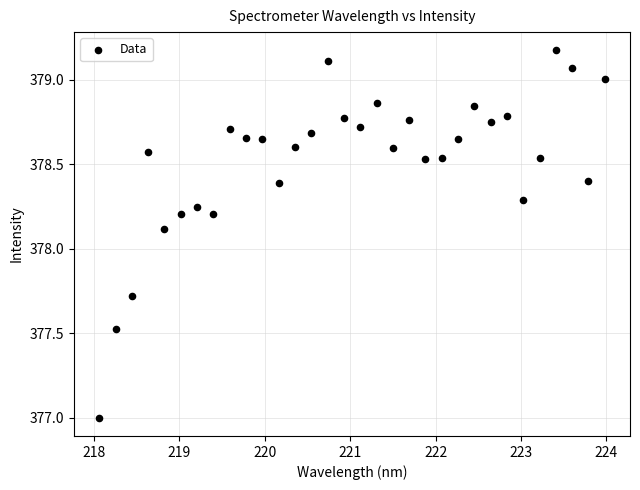

What is the range of X values (max minus min)?

5.9